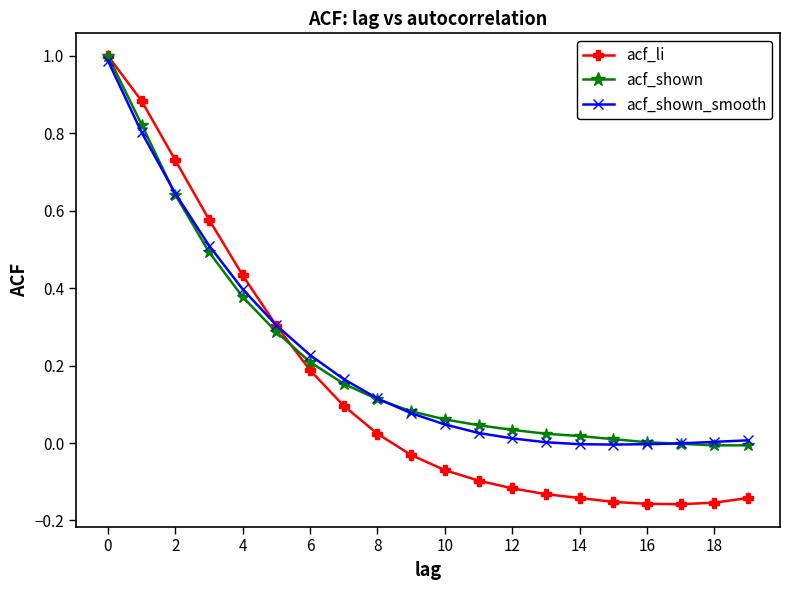

Which series ends up on top after the final intersection of acf_shown_smooth and acf_li?

acf_shown_smooth